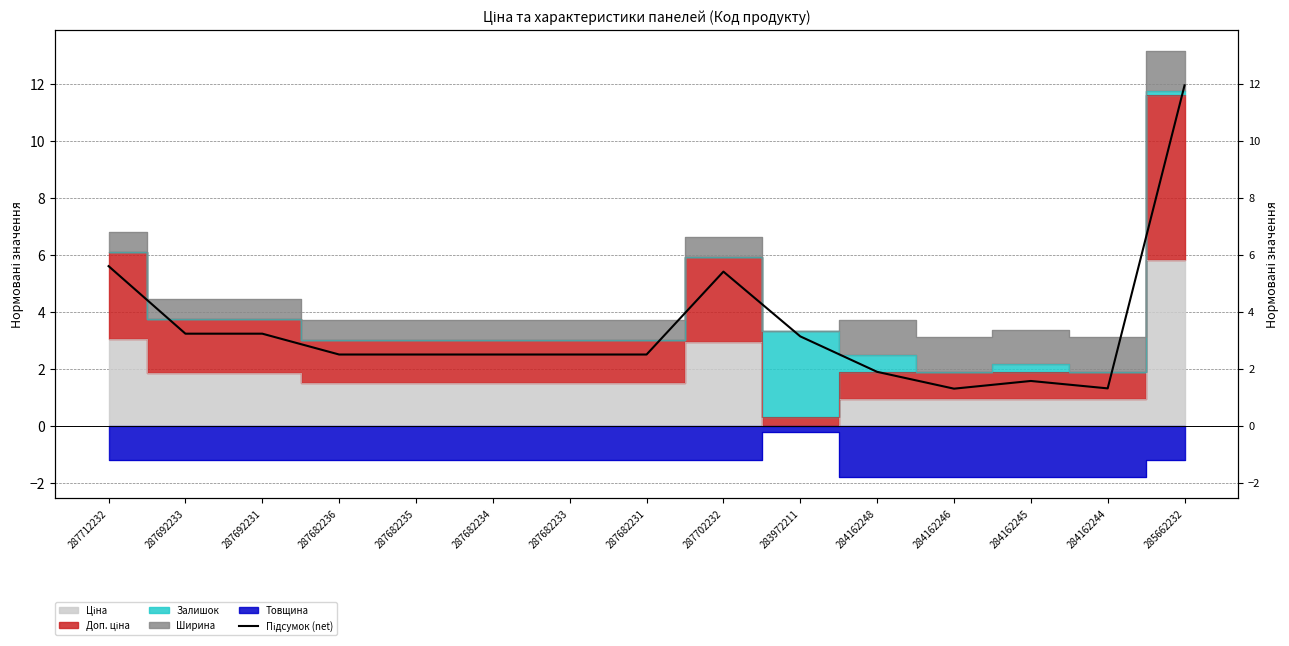

What is the ratio of the value at 284162248 to the value at 287682235?

0.8